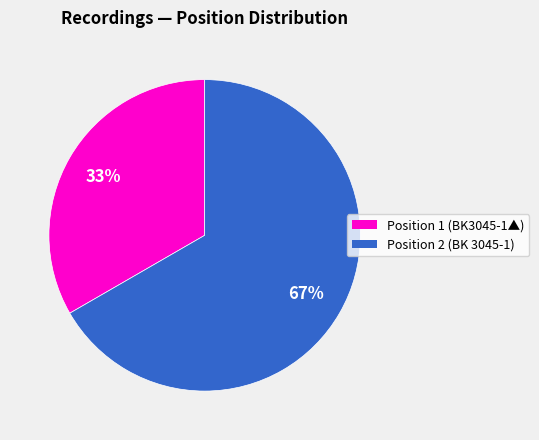

Do Position 2 (BK 3045-1) and Position 1 (BK3045-1▲) together represent more than half of the pie?

Yes